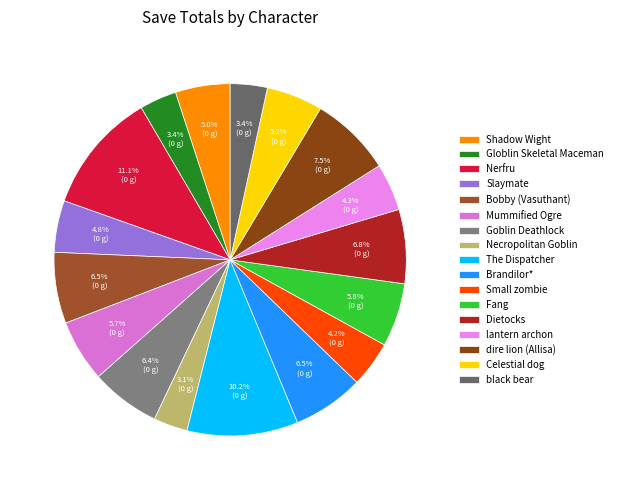

The Nerfru slice represents 11% of the pie. True or false?

True